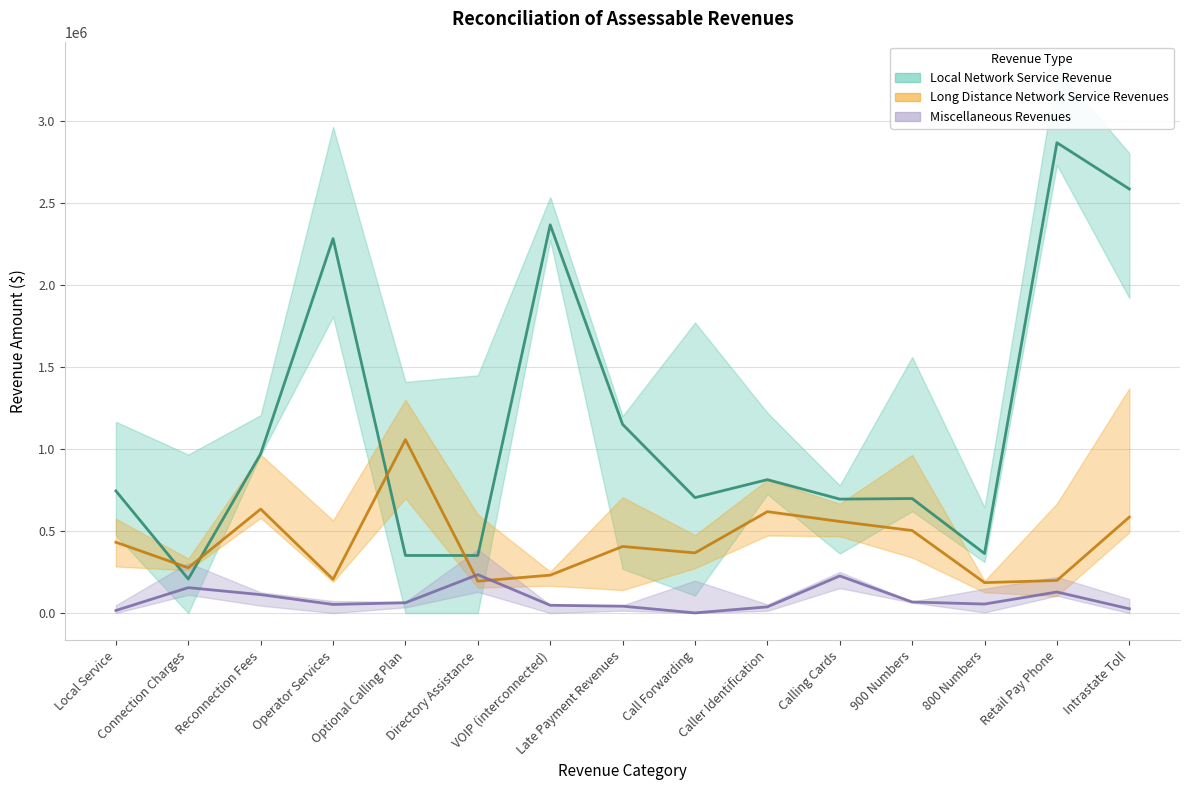

True or false: Long Distance Network Service Revenues has a value of 164940.4 at Intrastate Toll.

False